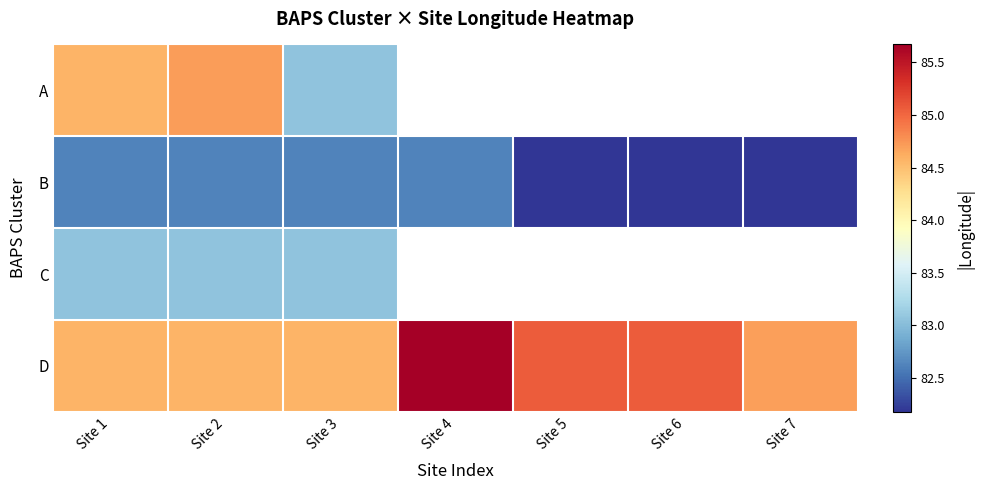

Count the number of data series in this chart.

4